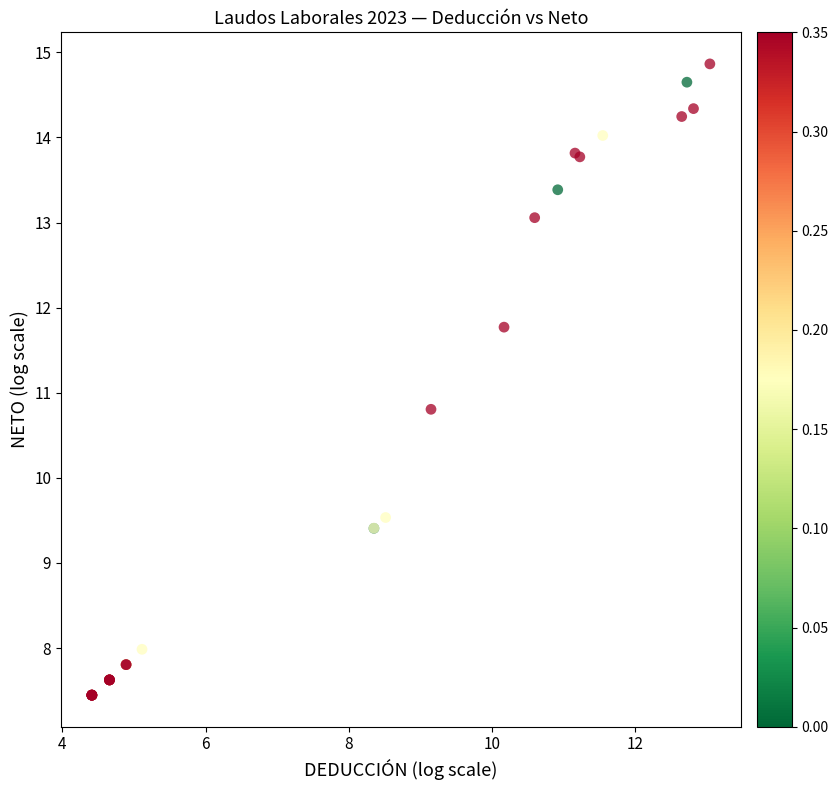

What Y value in the scatter plot is closest to 11?

10.8